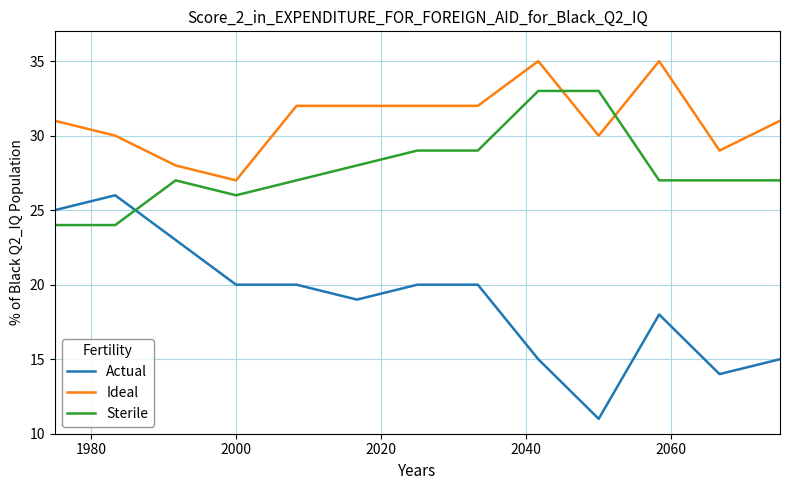

What is the difference between the maximum and minimum values in the Actual series?

15